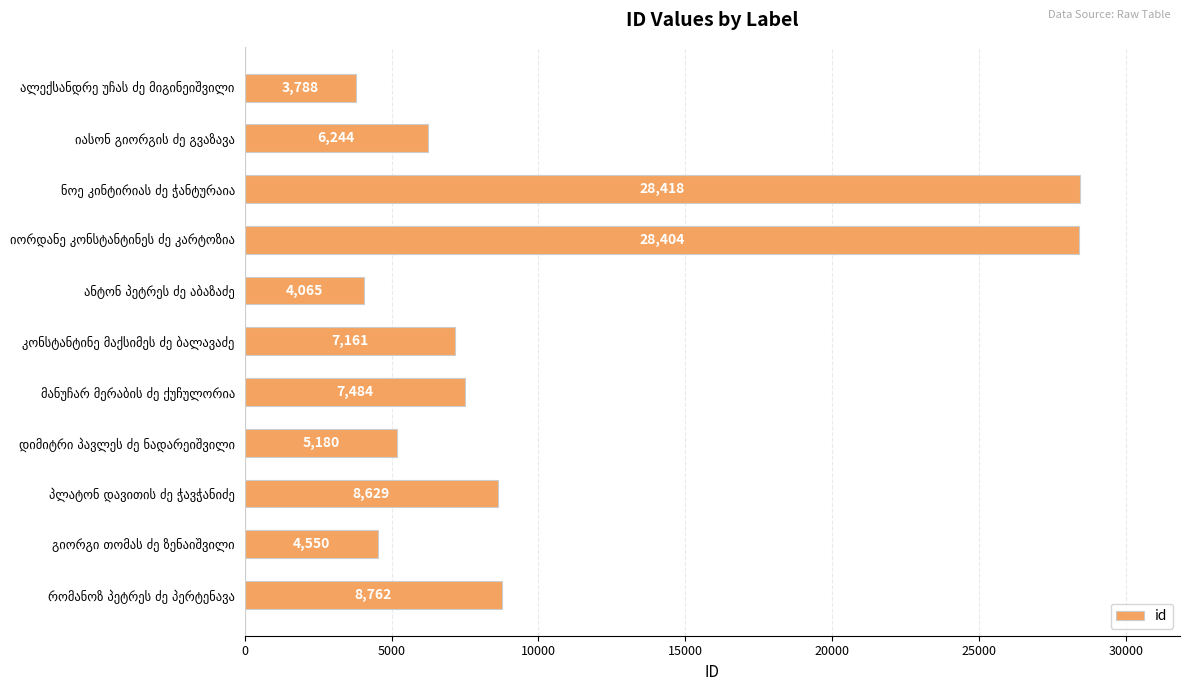

What is the average value?

10244